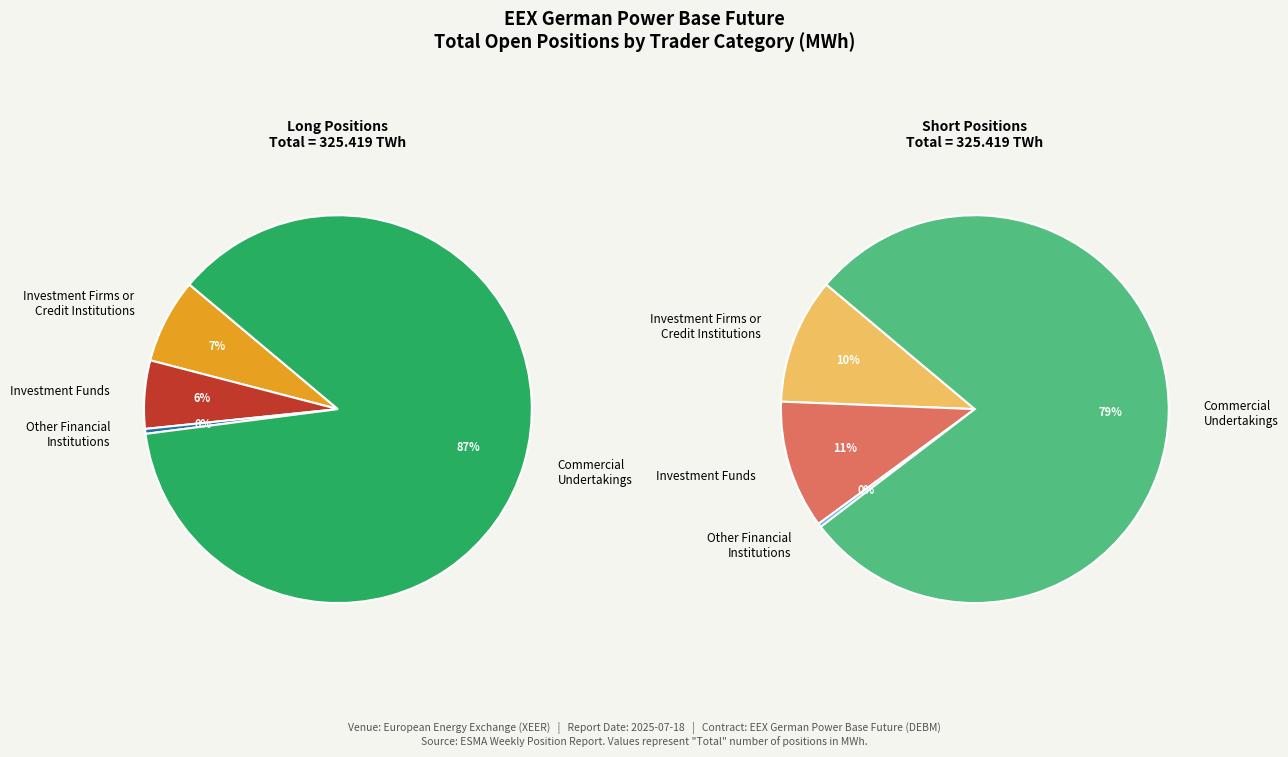

How many slices are in this pie chart?

4